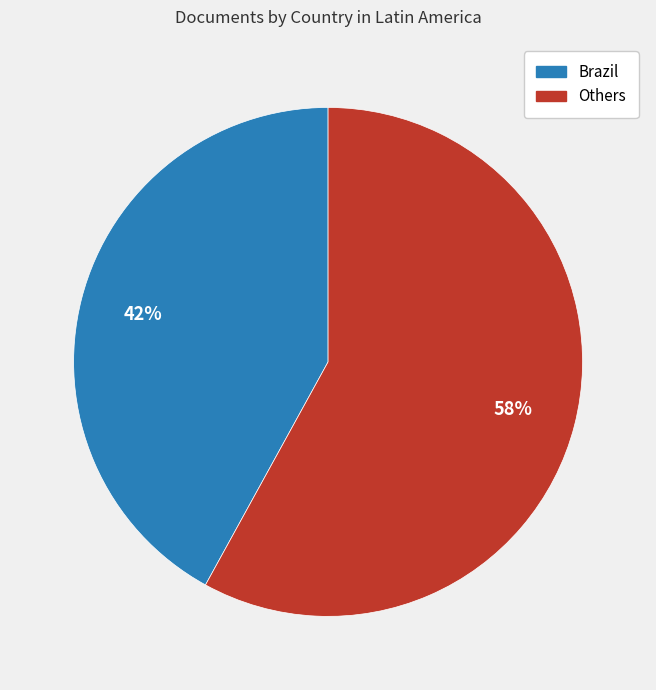

To the nearest percent, what is the difference between the largest and smallest slice percentages?

16%